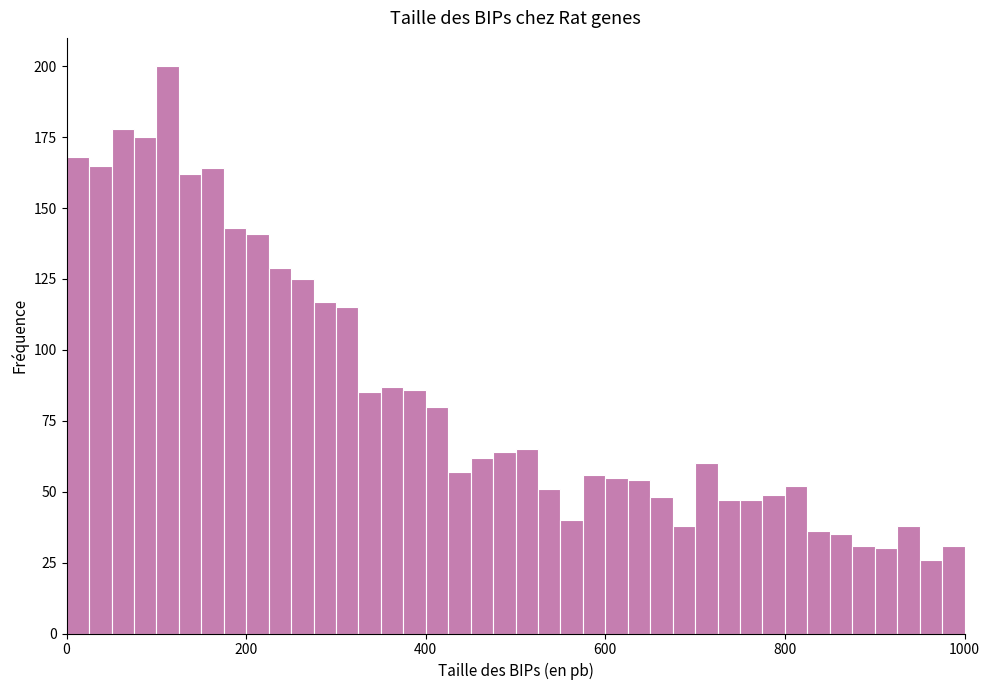

Around what value on the x-axis is the tallest bar? Give the approximate position of its centre, as read against the axis.

120